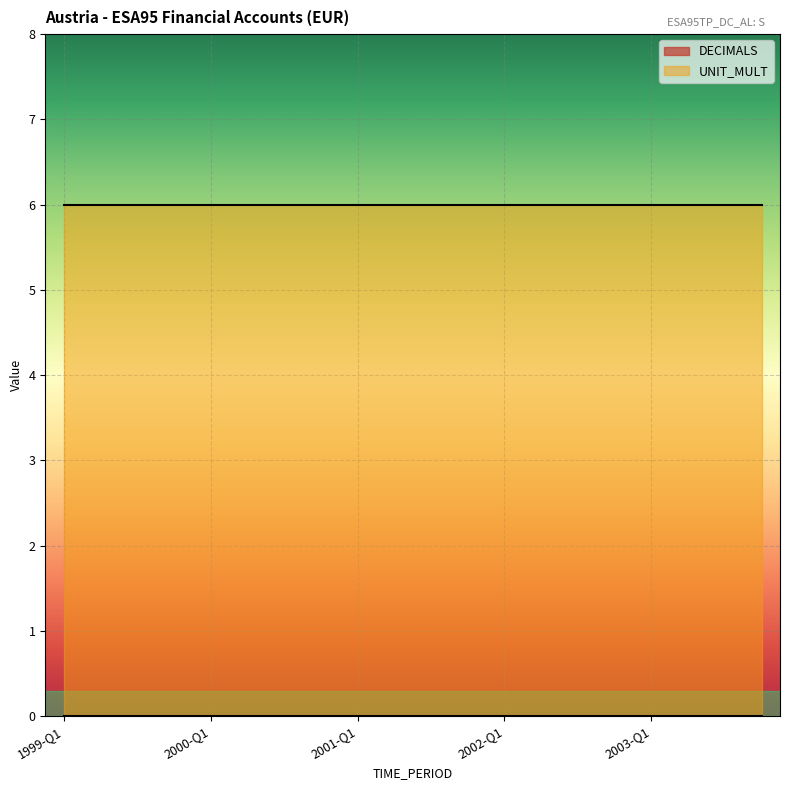

Which series has the largest total across all categories?

UNIT_MULT